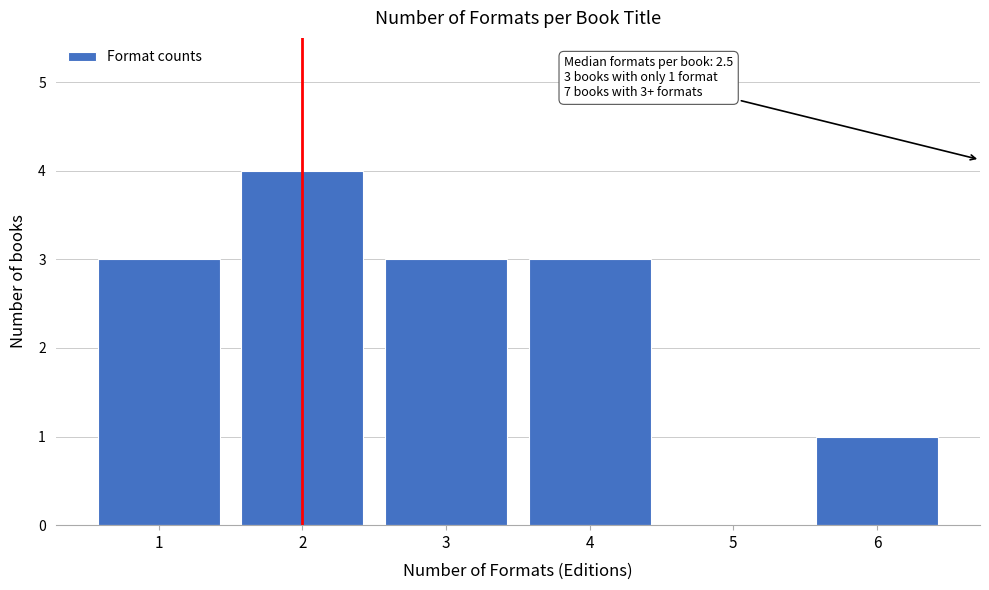

Reading left to right, transcribe all the data shown in this chart.

1=3	2=4	3=3	4=3	5=0	6=1